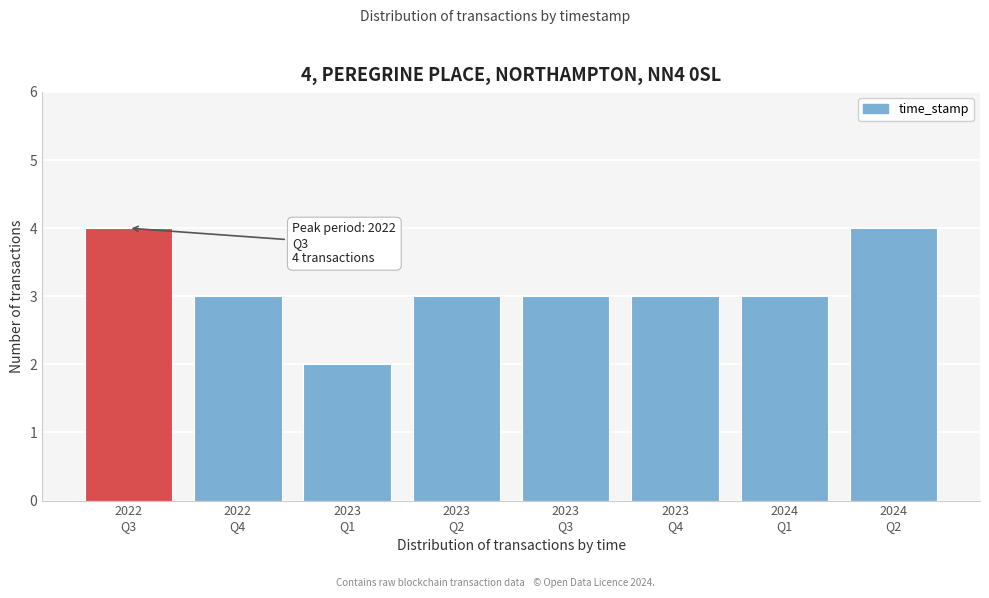

Reading right to left, extract all data points from this chart.

4	3	3	3	3	2	3	4